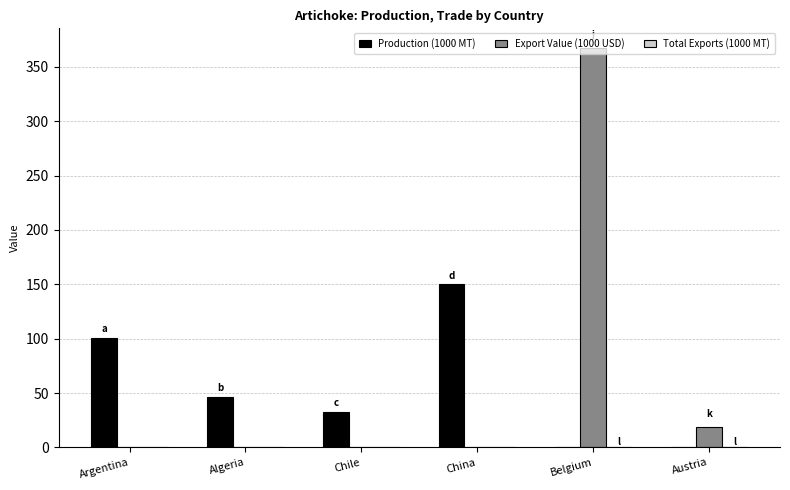

What is the total value across all series at Austria?

19.0